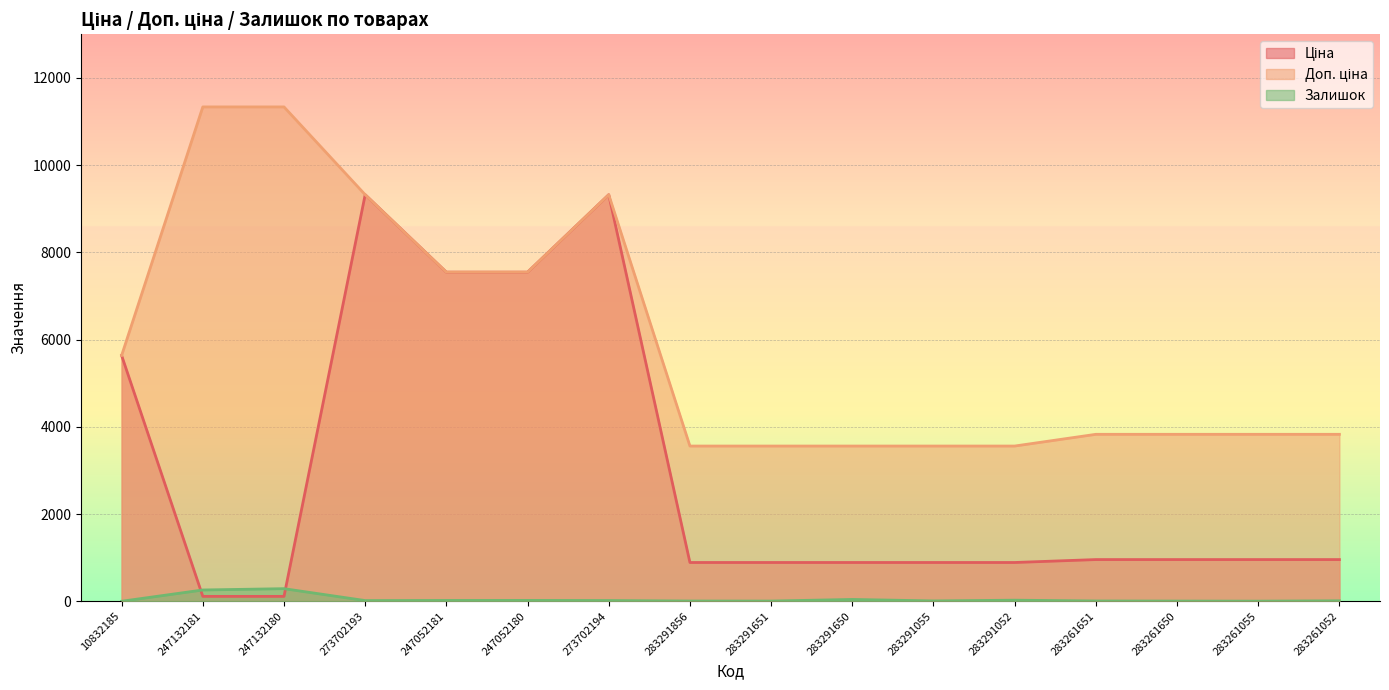

Rank the categories by Ціна value from lowest to highest.

247132181, 247132180, 283291856, 283291651, 283291650, 283291055, 283291052, 283261651, 283261650, 283261055, 283261052, 10832185, 247052181, 247052180, 273702193, 273702194